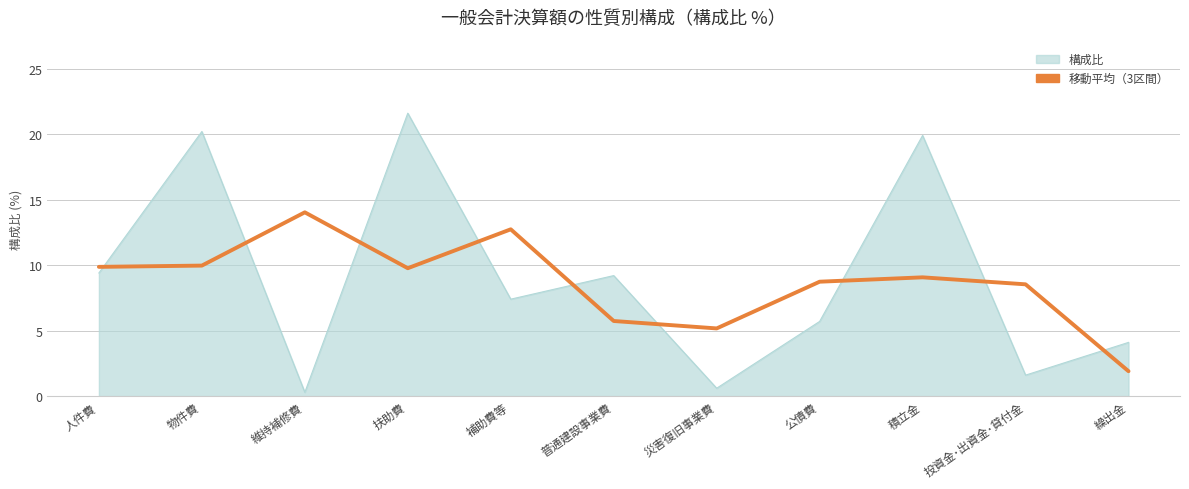

List the series in order of their peak value, highest first.

構成比, 移動平均（3区間）